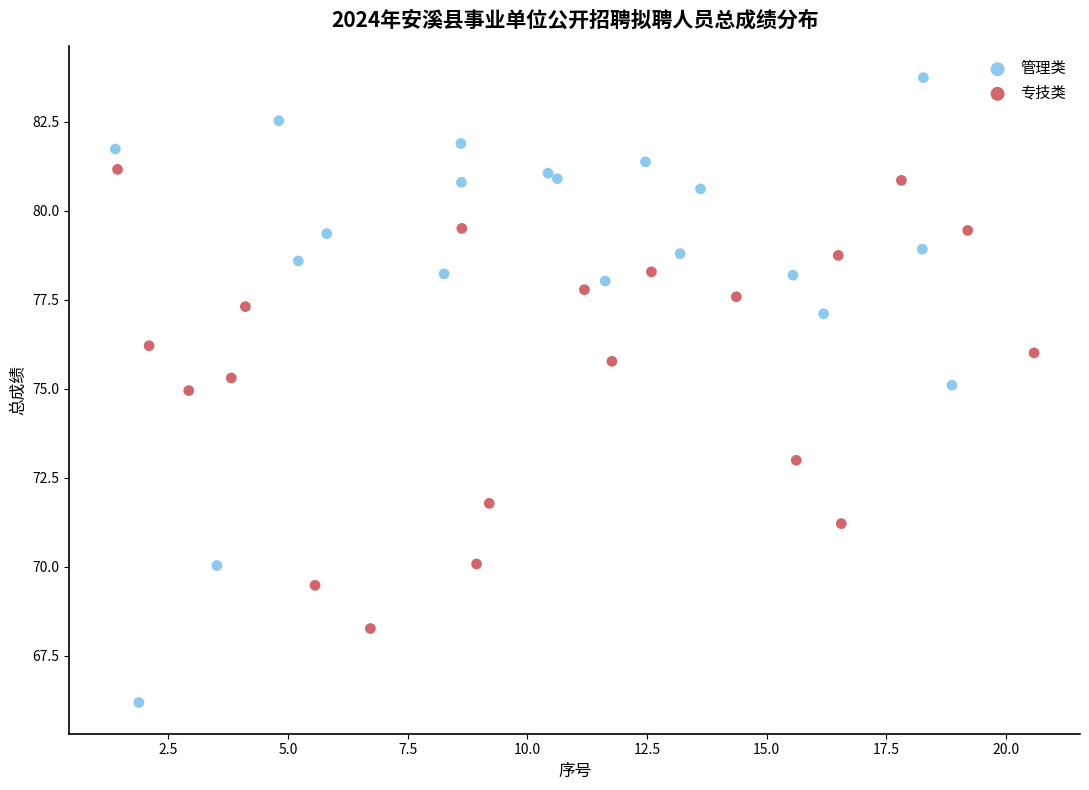

Which series contains the lowest Y value?

管理类